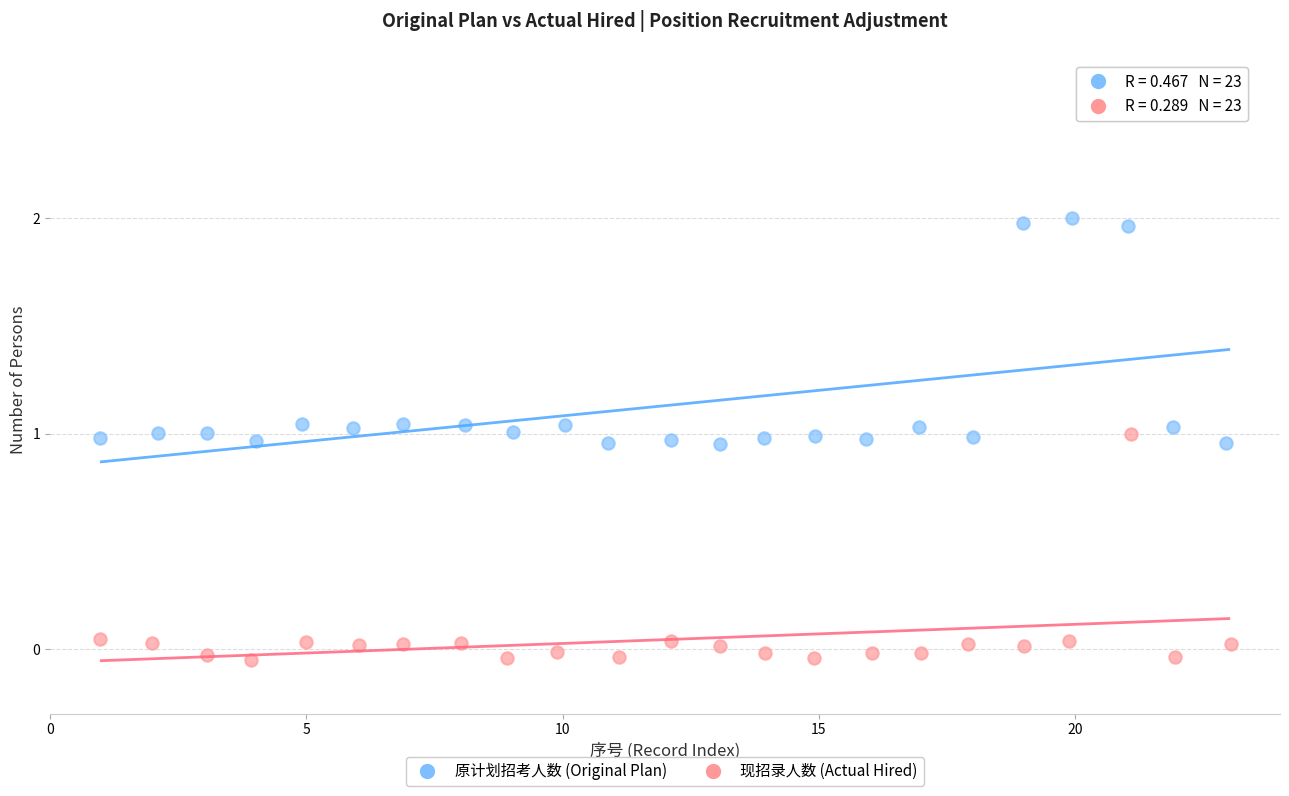

Which series contains the highest Y value?

原计划招考人数 (Original Plan)